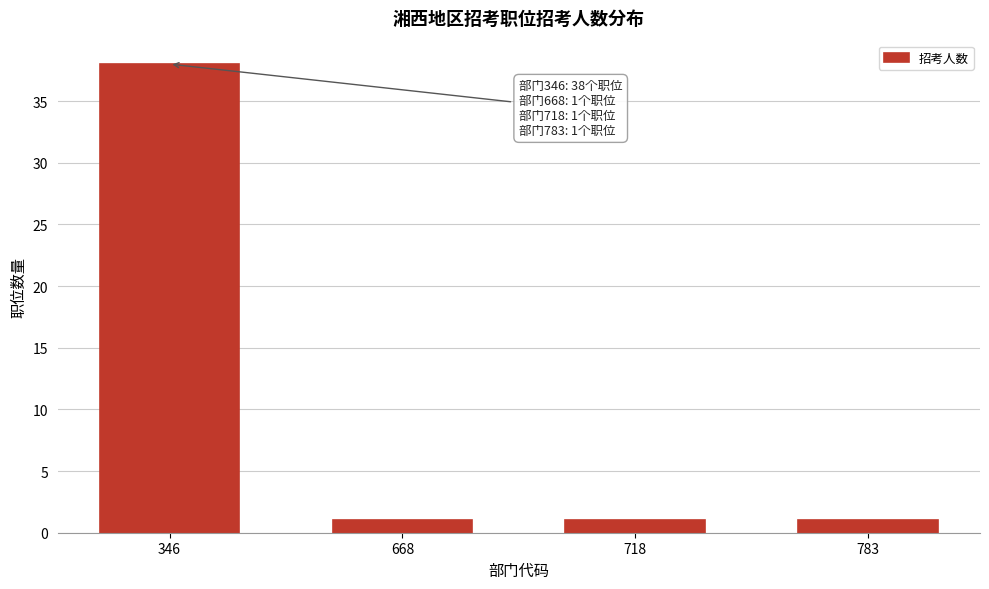

Reading left to right, list all the values displayed in this chart.

38	1	1	1